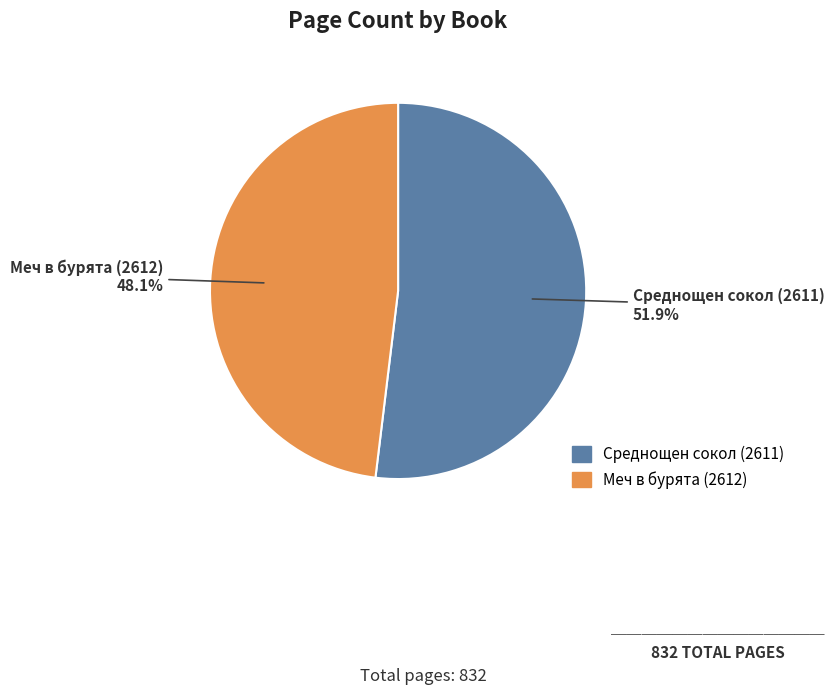

What is the smallest slice in the pie chart?

Меч в бурята (2612)